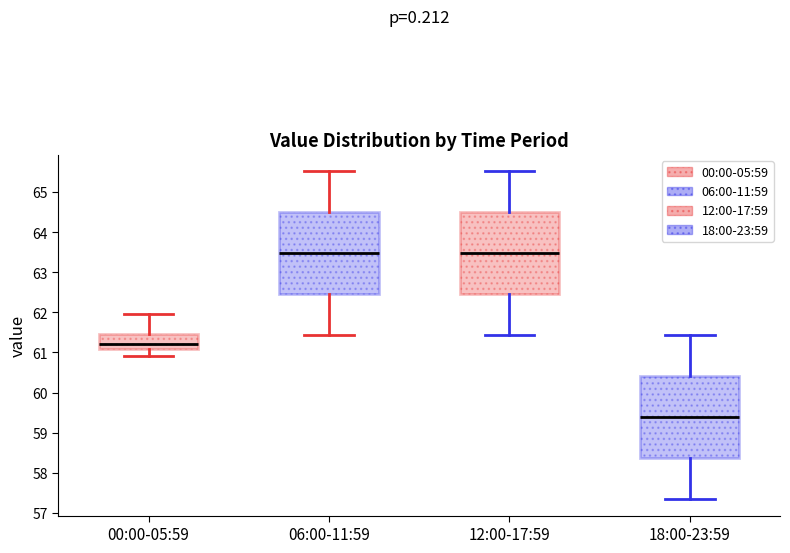

Where does the median line of the box for 00:00-05:59 sit on the y-axis? The values are not printed on the chart, so give them approximately, as read against the axis.

61.2